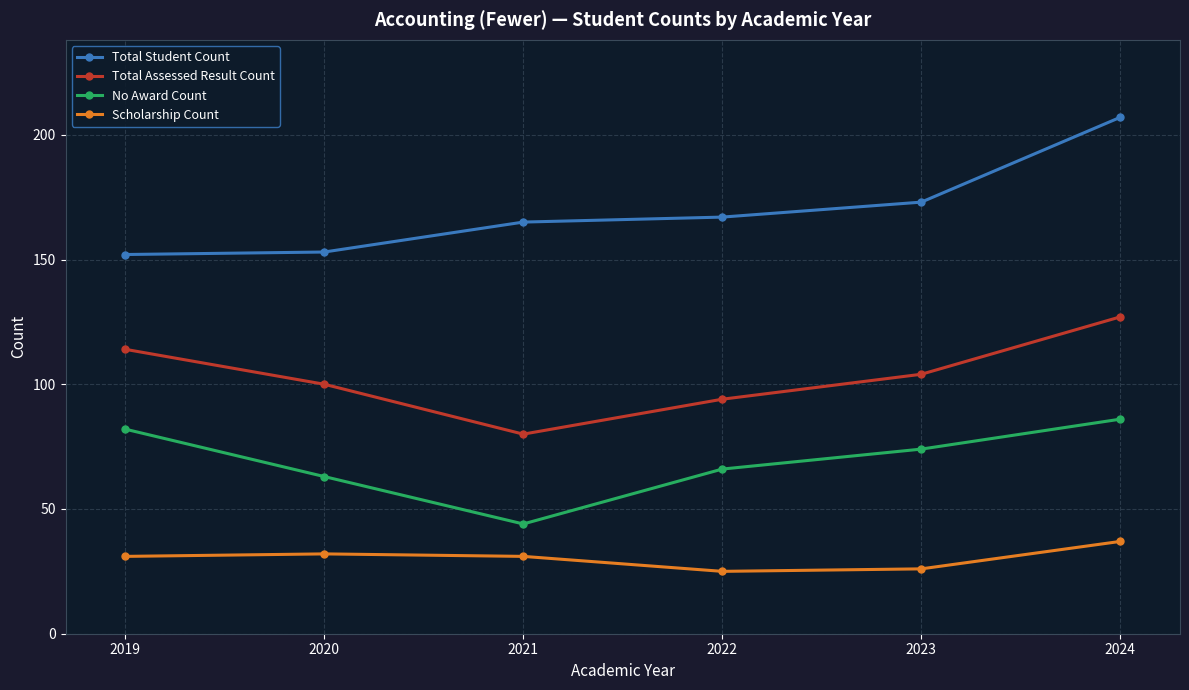

What is the difference between the highest and lowest values at 2019?

121